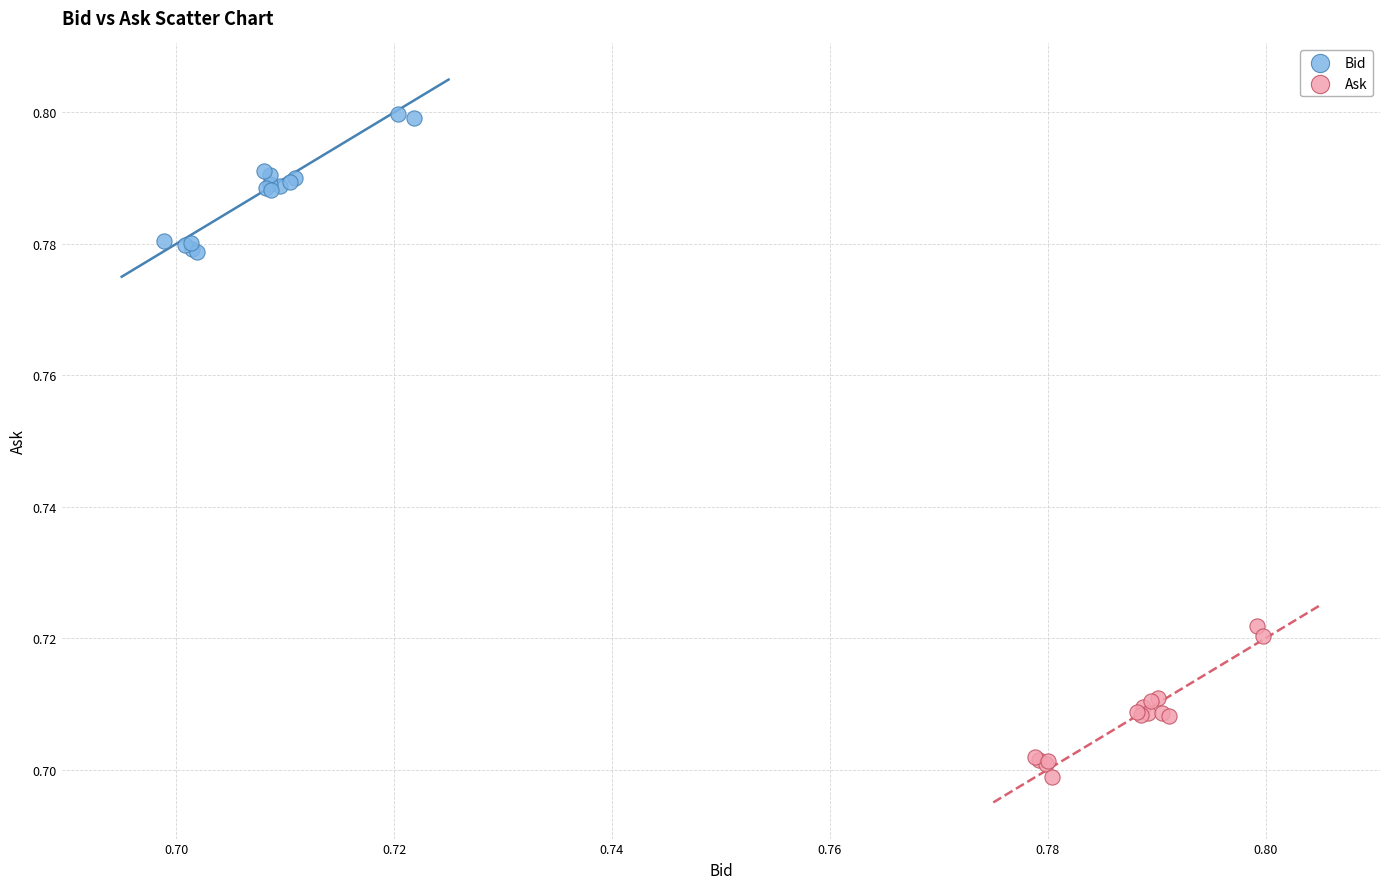

Which series reaches the maximum Y coordinate?

Bid